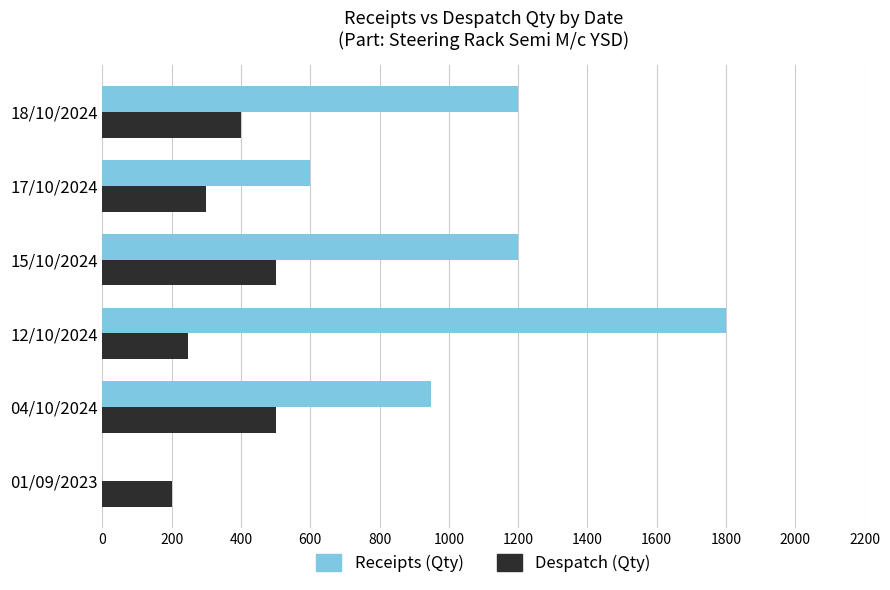

What is the sum of all Despatch (Qty) values?

2148